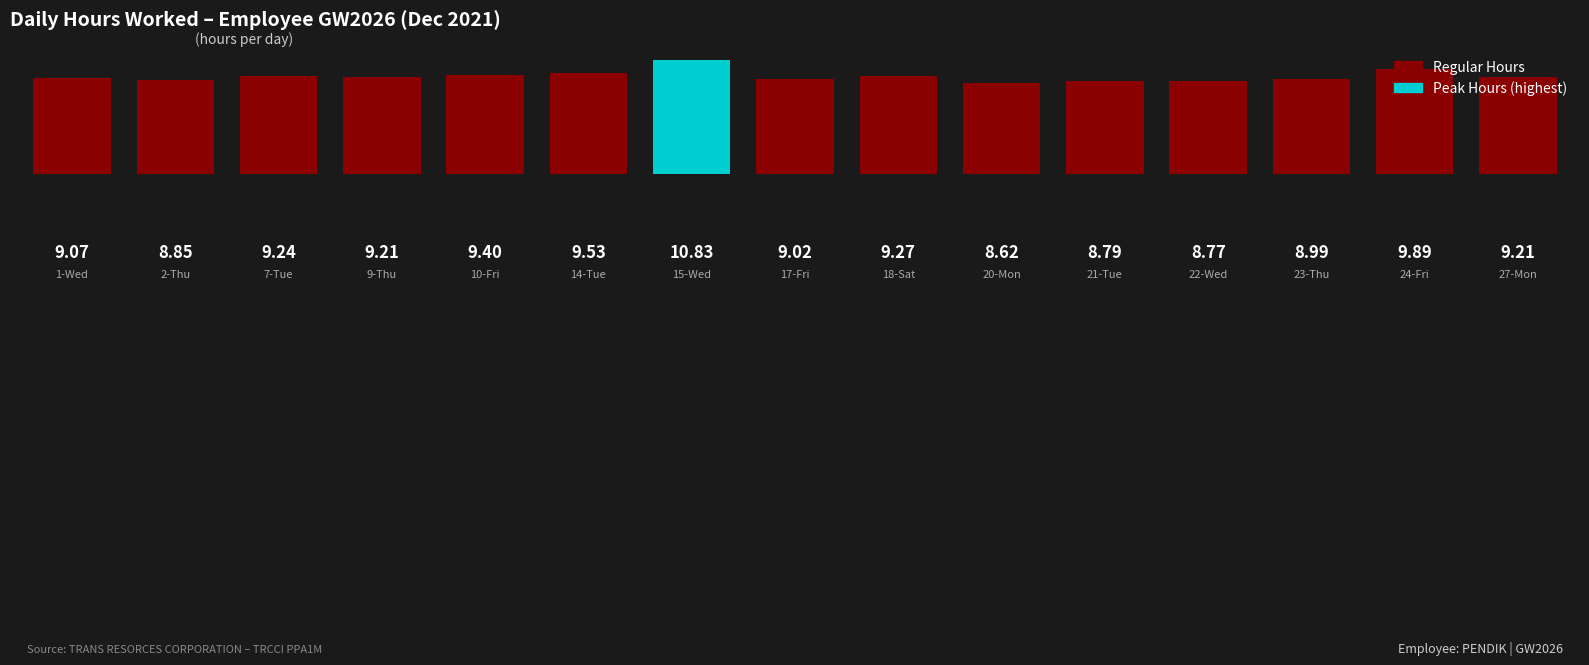

What is the value of the 13th bar from the left?

9.0